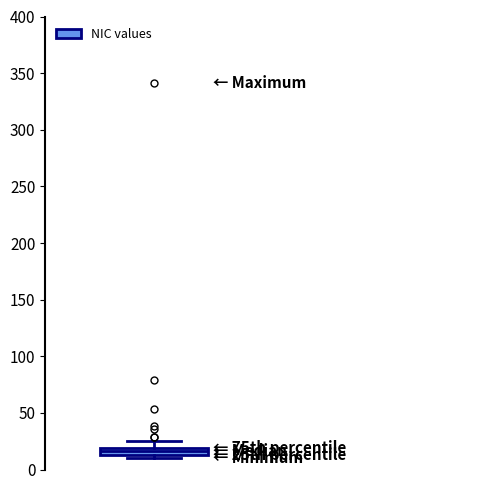

Where is the lower edge of the box on the y-axis? The values are not printed on the chart, so give them approximately, as read against the axis.

15